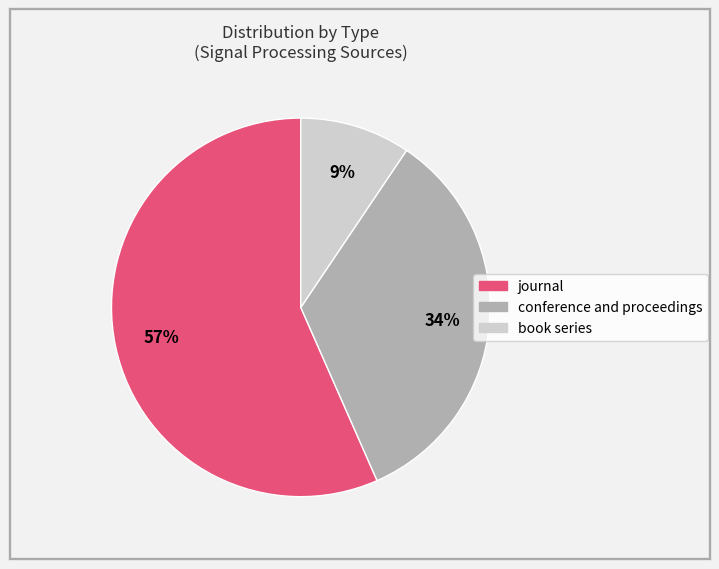

The journal slice represents 67% of the pie. True or false?

False